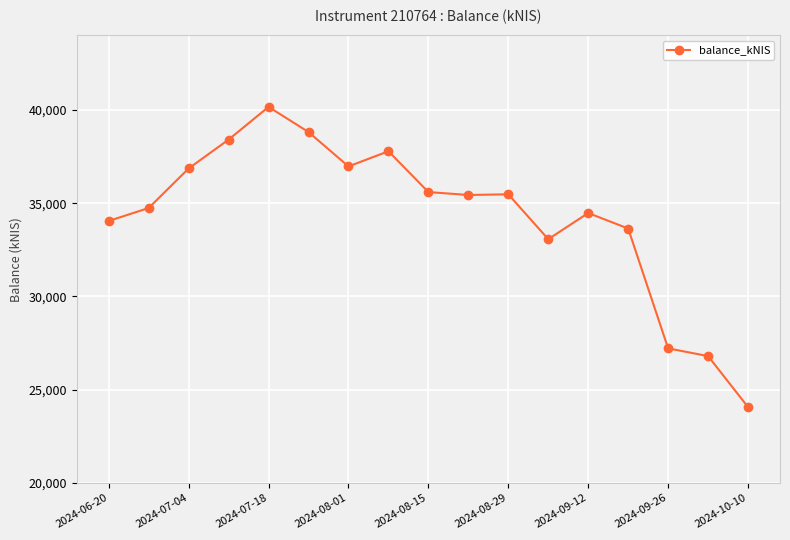

What is the sum of all values?

583613.4